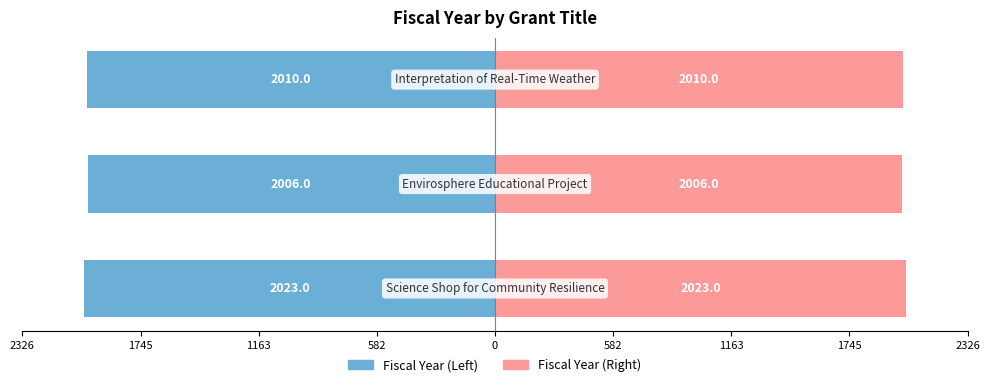

Rank the series at 1745 from lowest to highest value.

Fiscal Year (Left), Fiscal Year (Right)